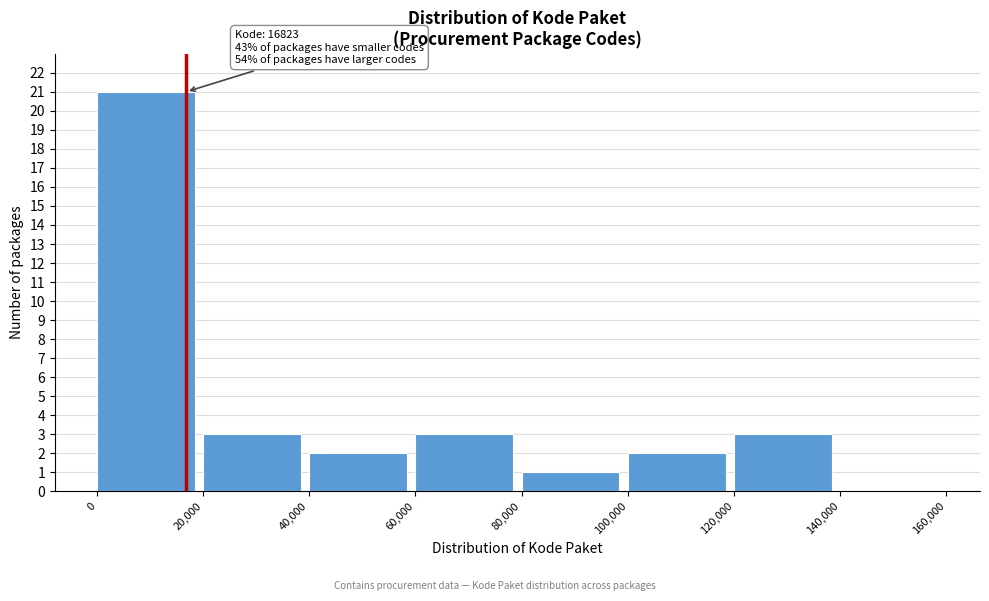

Which range on the x-axis has the tallest bar?

0 to 20,000